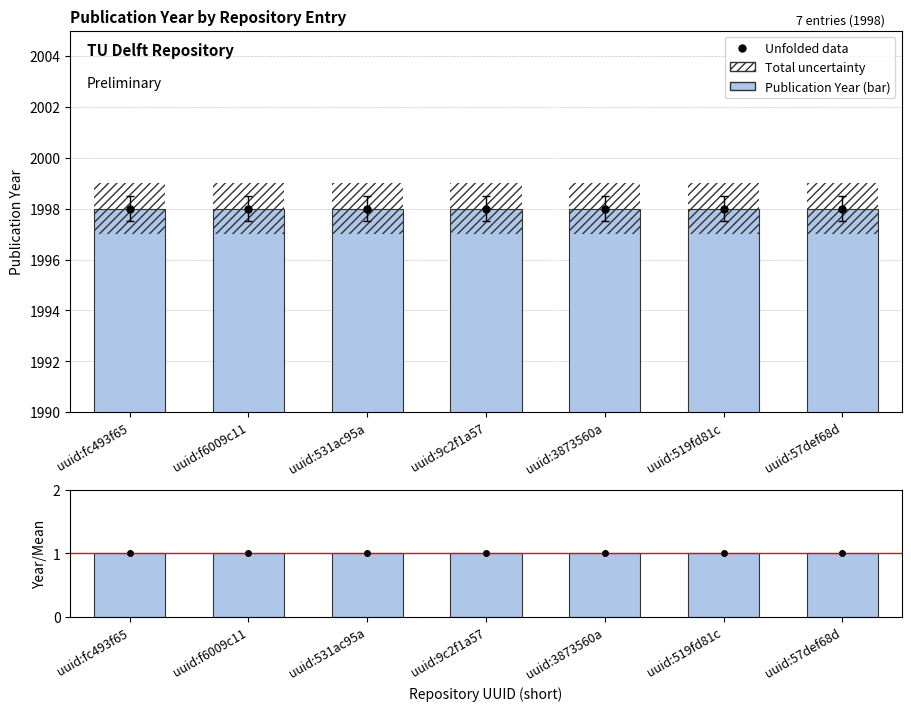

What is the greatest value displayed?

1998